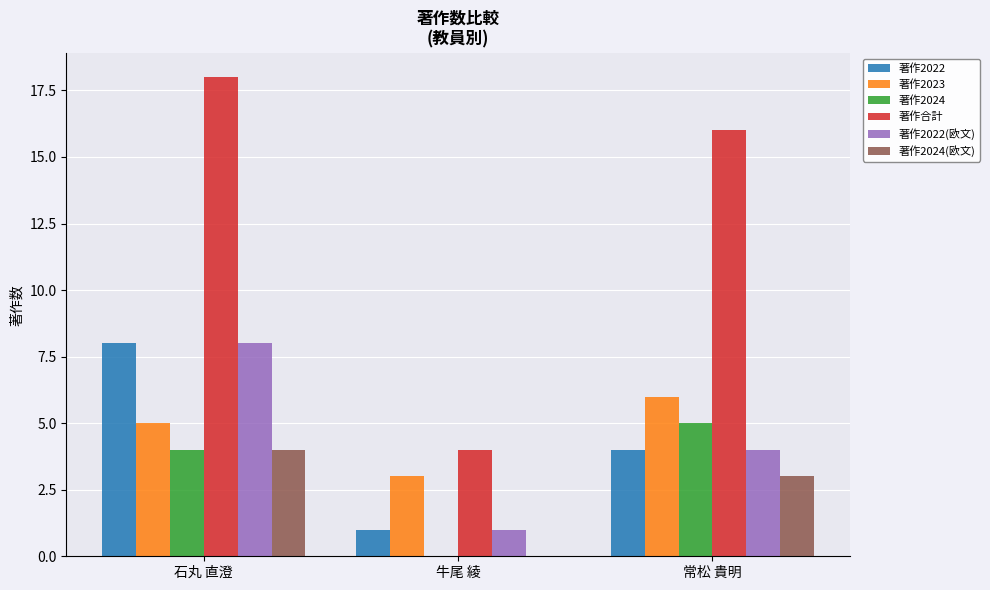

Which series has the largest total across all categories?

著作合計